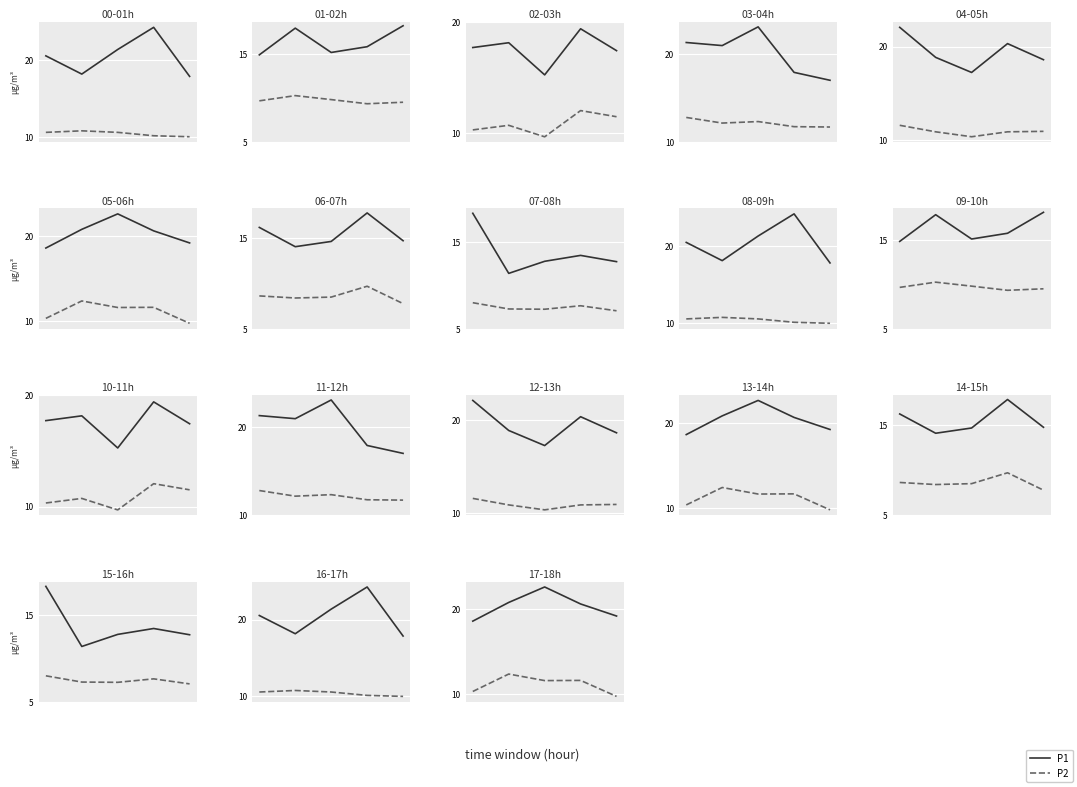

The value of P2 at 1.0 is 11.6. True or false?

True